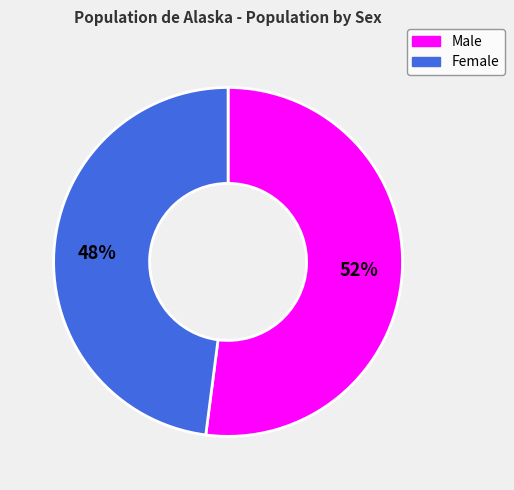

Which has a higher value, Female or Male?

Male